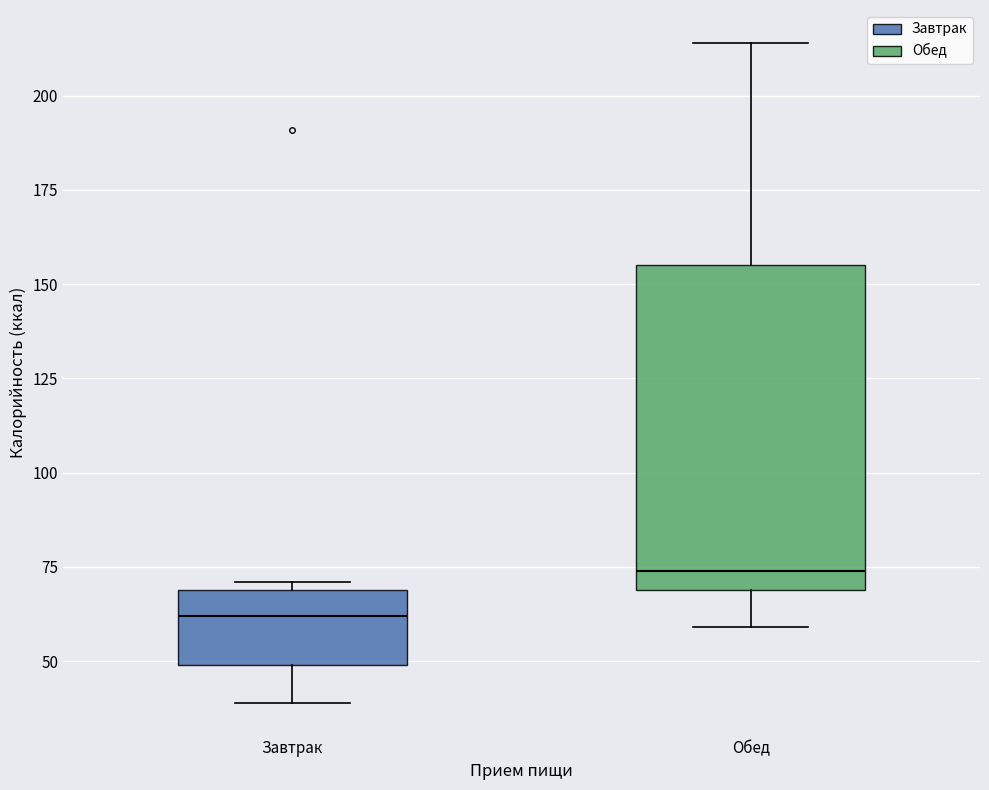

Reading left to right, transcribe this box plot: for each box, give where its median line is, the range the box spans, and where its two whiskers end, as read against the y-axis. The values are not printed on the chart, so give them approximately, as read against the axis.

Завтрак: median 60, box 50 to 70, whiskers 40 to 70 (just above the box's upper edge)
Обед: median 75, box 70 to 155, whiskers 60 to 215